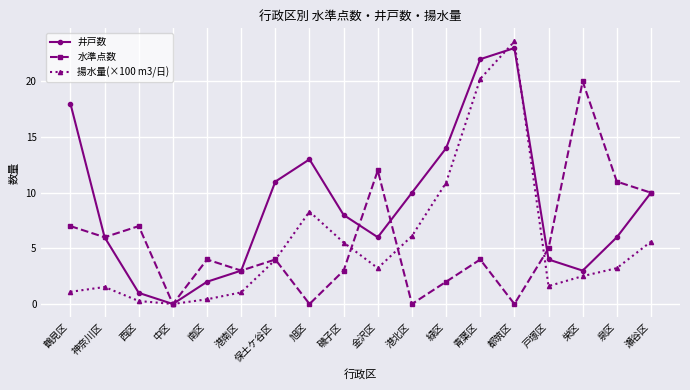

Which category has the highest value across all series?

都筑区